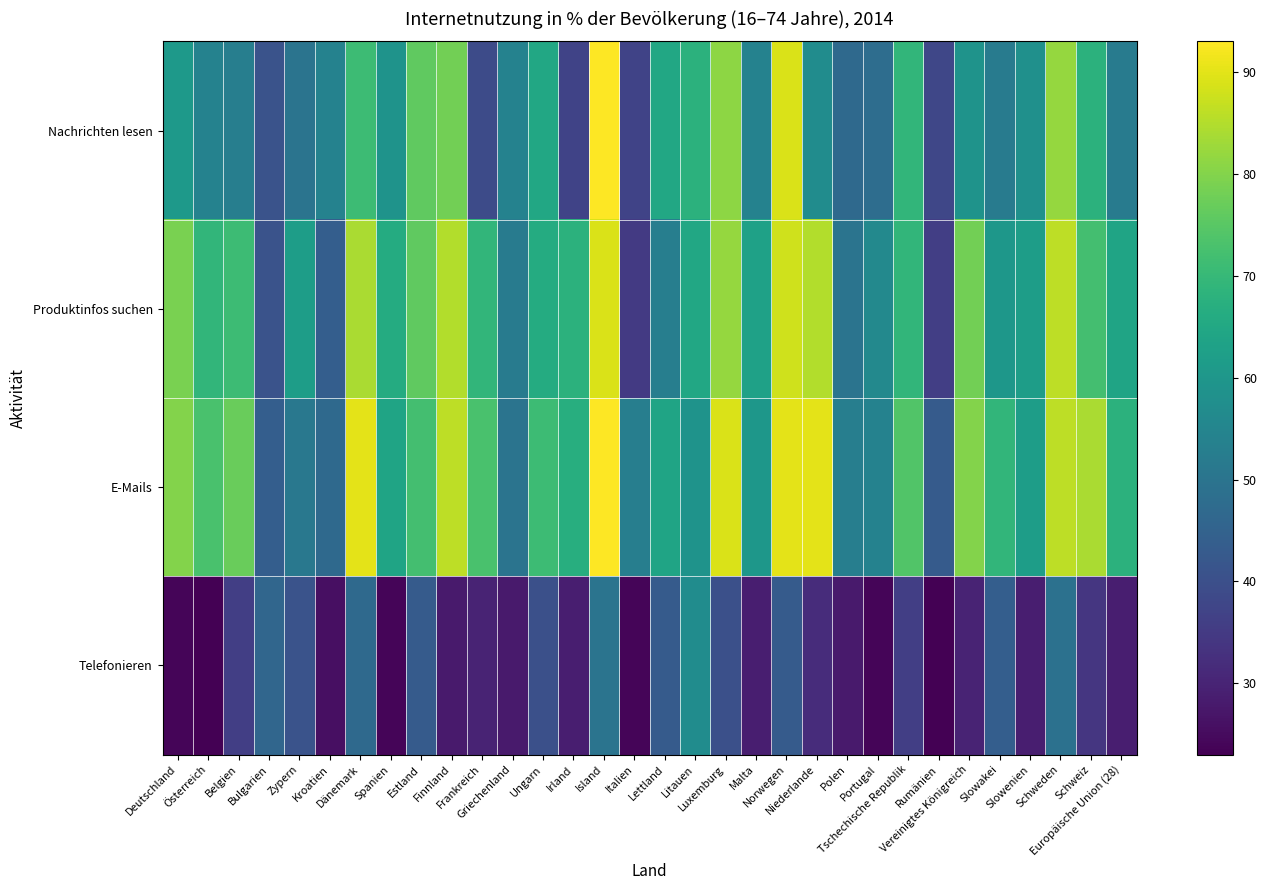

At which category does the chart reach its peak across all series?

Island